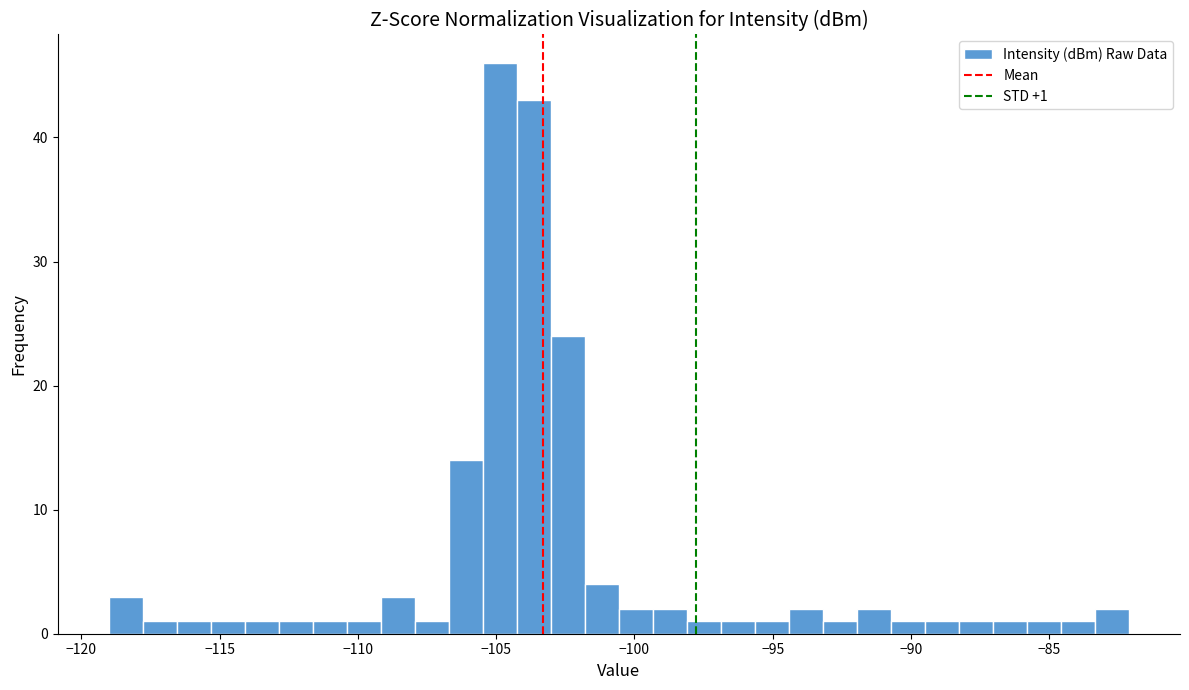

Around what value on the x-axis is the tallest bar? Give the approximate position of its centre, as read against the axis.

-105.0